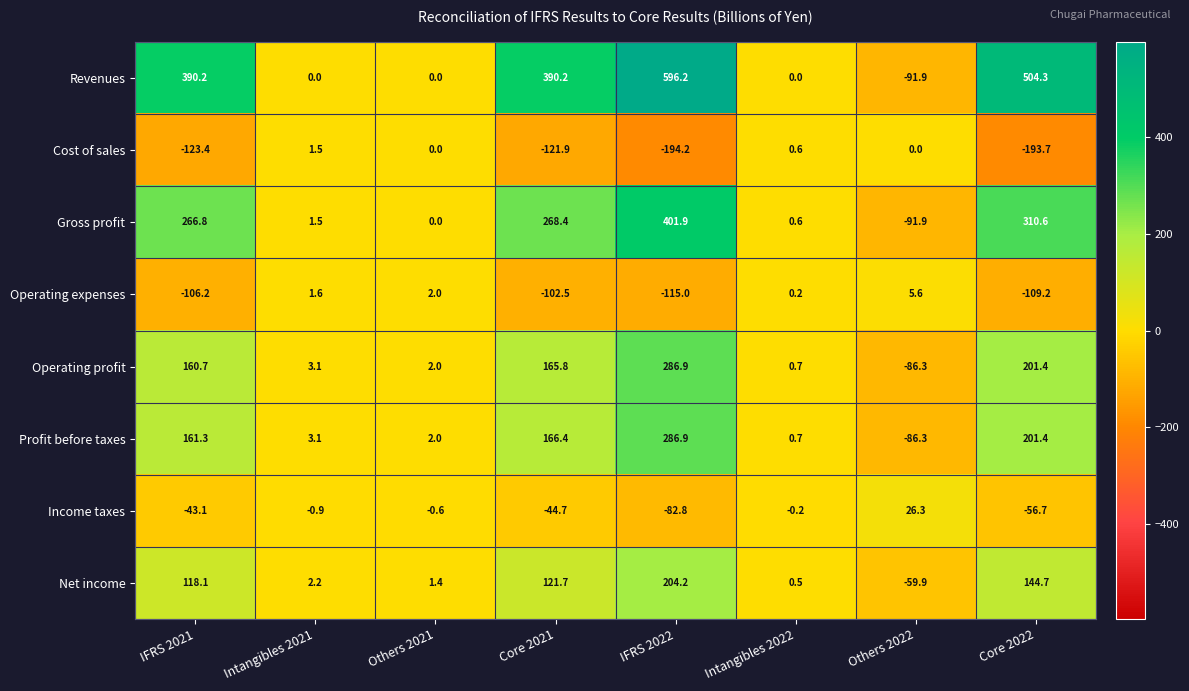

What is the approximate value of Revenues at Core 2021?

390.2